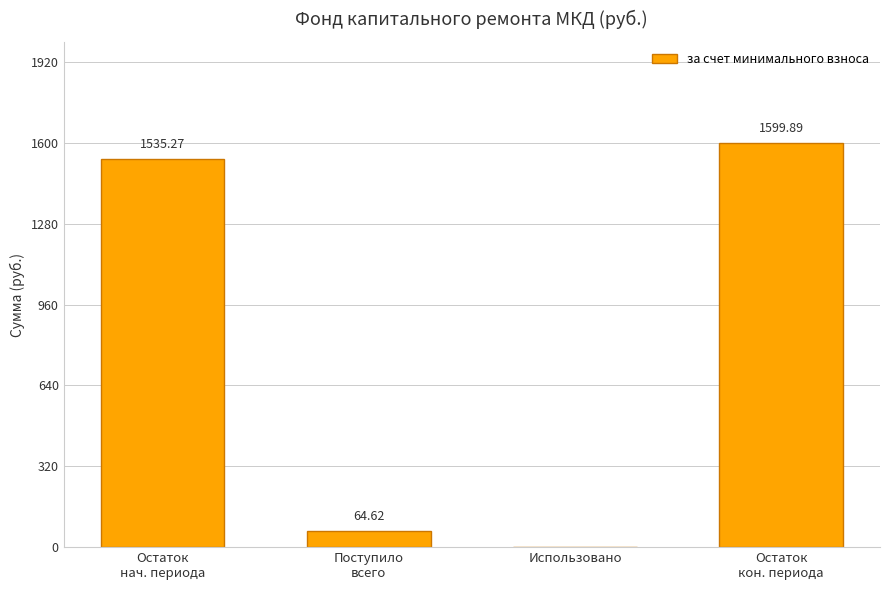

Are the bars horizontal?

No